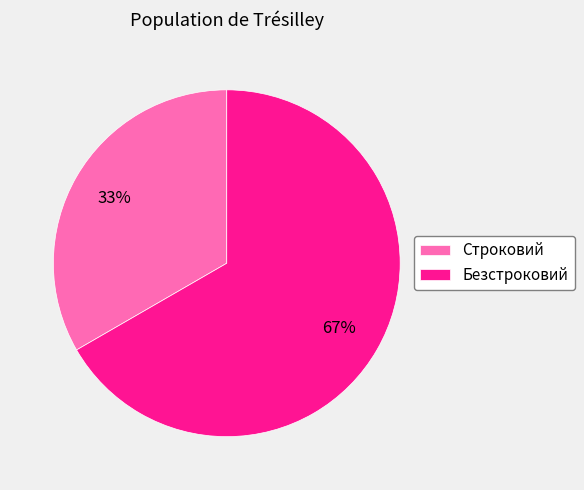

How many slices are in this pie chart?

2